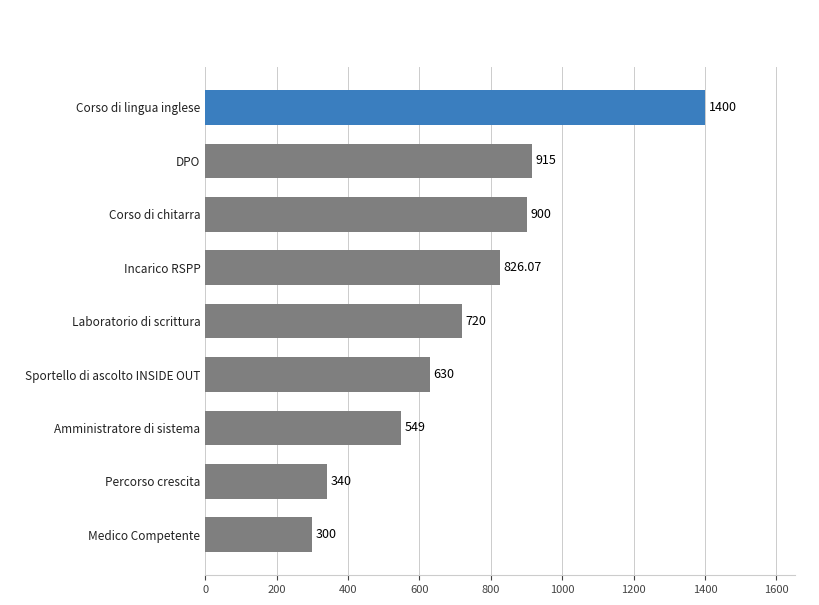

What is the change in value from Amministratore di sistema to Corso di chitarra?

+351.0